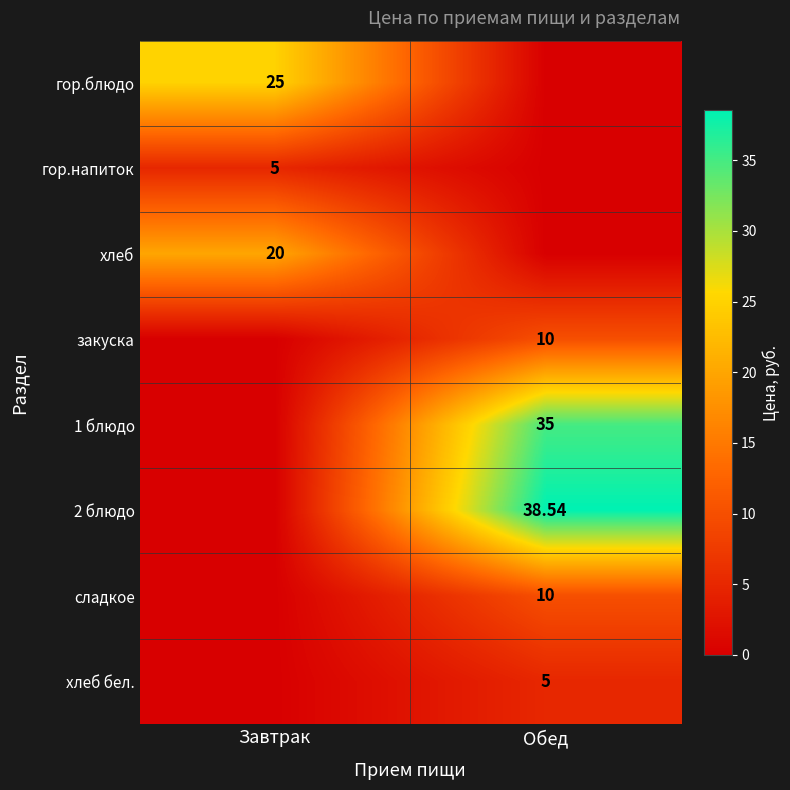

Is the value of 1 блюдо at Обед greater than the value of хлеб бел. at Обед?

Yes